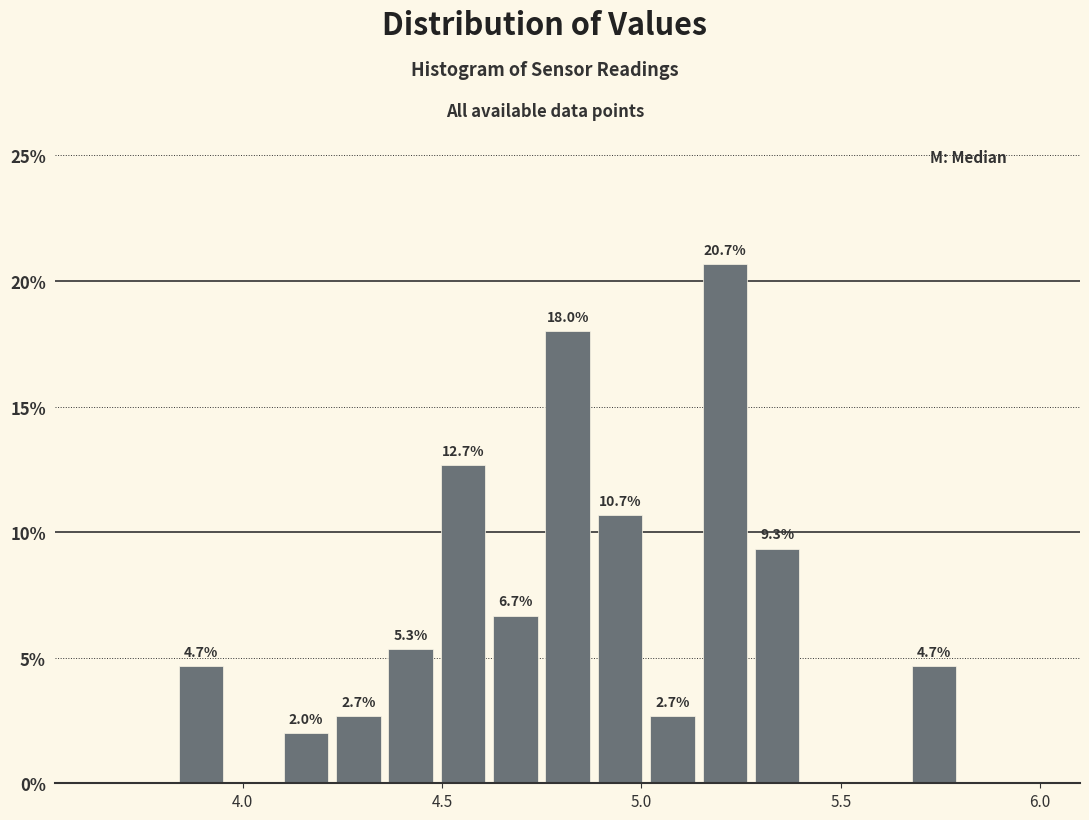

Around what value on the x-axis is the tallest bar? Give the approximate position of its centre, as read against the axis.

5.20